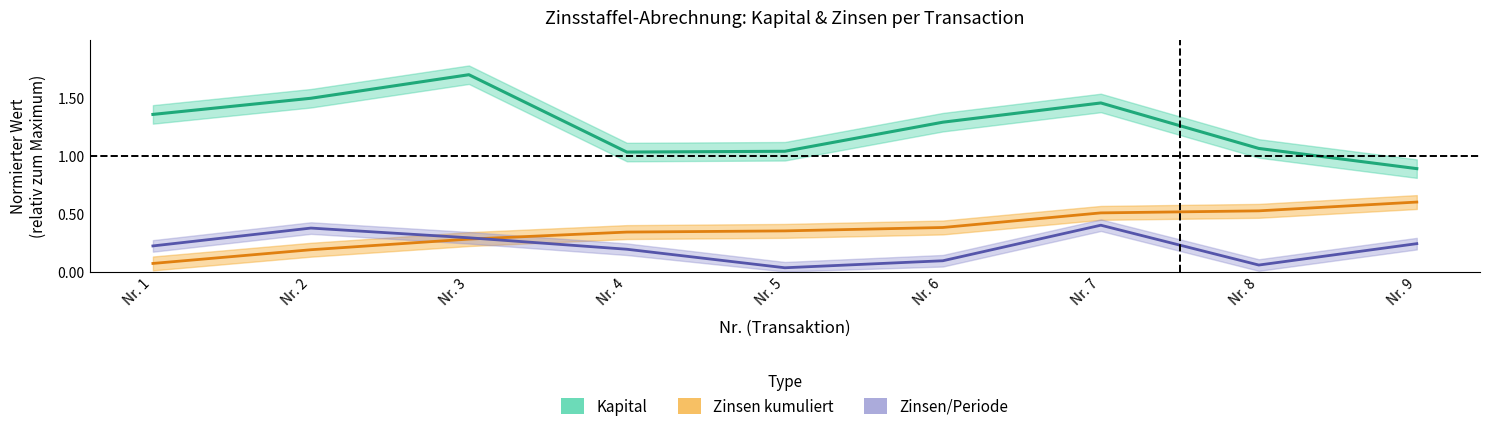

What is the difference between the highest and lowest values at Nr. 8?

1.0